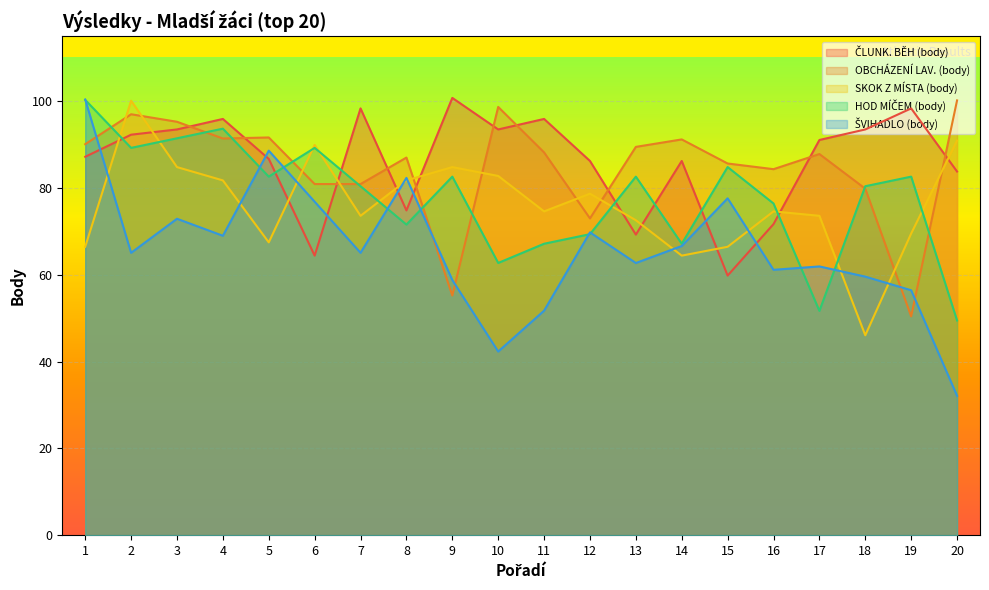

How many lines are shown in the chart?

5